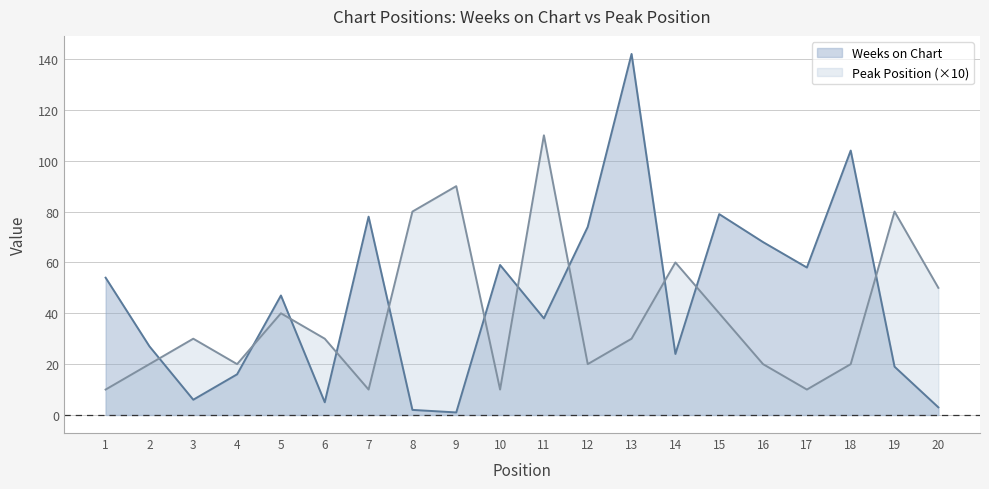

What is the sum of all Weeks on Chart values?

904